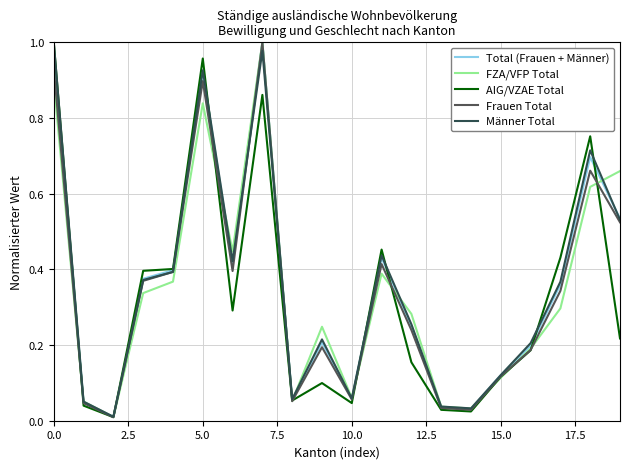

What is the difference between the second highest and second lowest values in the AIG/VZAE Total series?

0.9